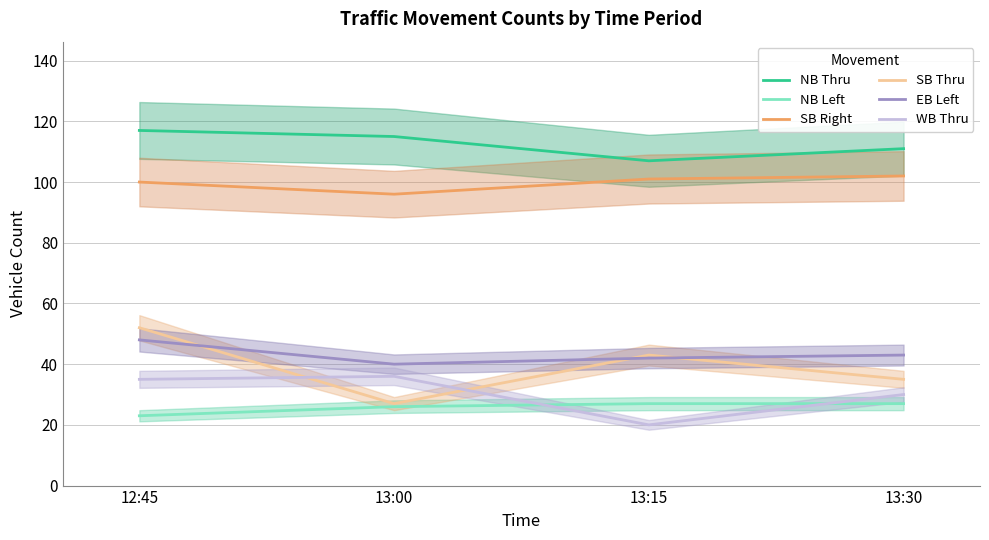

What is the average value of the EB Left series?

43